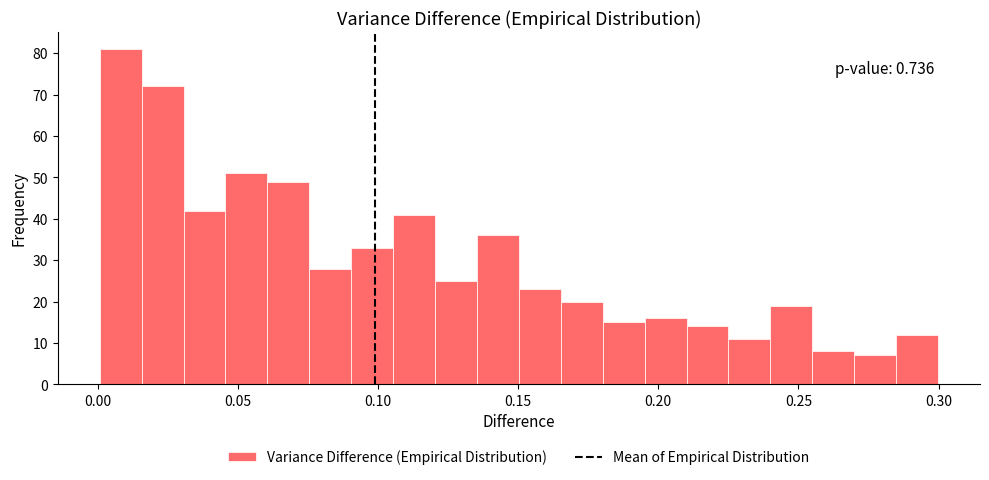

Around what value on the x-axis is the tallest bar? Give the approximate position of its centre, as read against the axis.

0.010